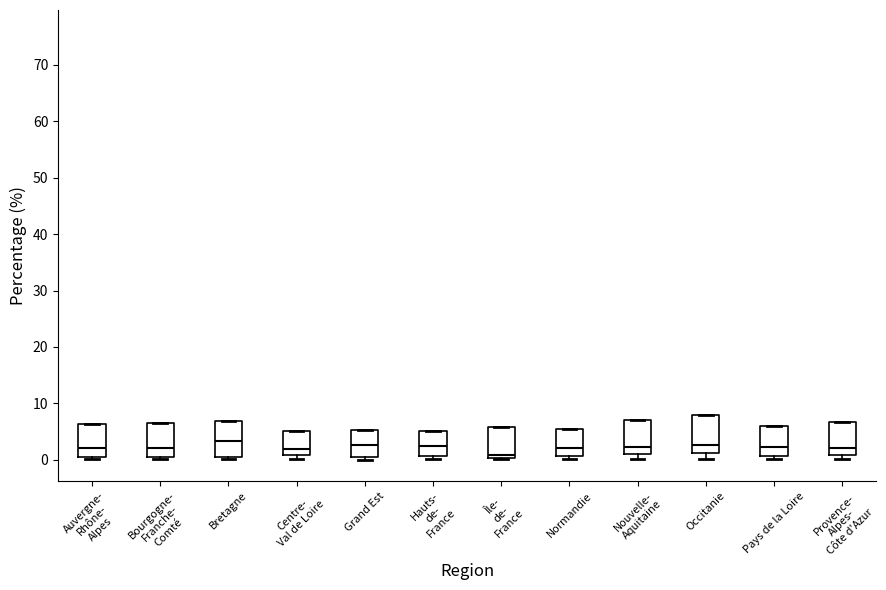

Reading left to right, read every box against the y-axis: the position of its median line, the range the box covers, and the ends of its whiskers. The values are not printed on the chart, so give them approximately, as read against the axis.

Auvergne- Rhône- Alpes: median 2, box 0 to 6, whiskers 0 (just below the box's lower edge) to 6
Bourgogne- Franche- Comté: median 2, box 1 to 6, whiskers 0 to 6
Bretagne: median 3, box 1 to 7, whiskers 0 to 7
Centre- Val de Loire: median 2, box 1 to 5, whiskers 0 to 5
Grand Est: median 3, box 1 to 5, whiskers 0 to 5
Hauts- de- France: median 2, box 1 to 5, whiskers 0 to 5
Île- de- France: median 1, box 0 to 6, whiskers 0 to 6
Normandie: median 2, box 1 to 5, whiskers 0 to 5
Nouvelle- Aquitaine: median 2, box 1 to 7, whiskers 0 to 7
Occitanie: median 3, box 1 to 8, whiskers 0 to 8
Pays de la Loire: median 2, box 1 to 6, whiskers 0 to 6
Provence- Alpes- Côte d'Azur: median 2, box 1 to 7, whiskers 0 to 7